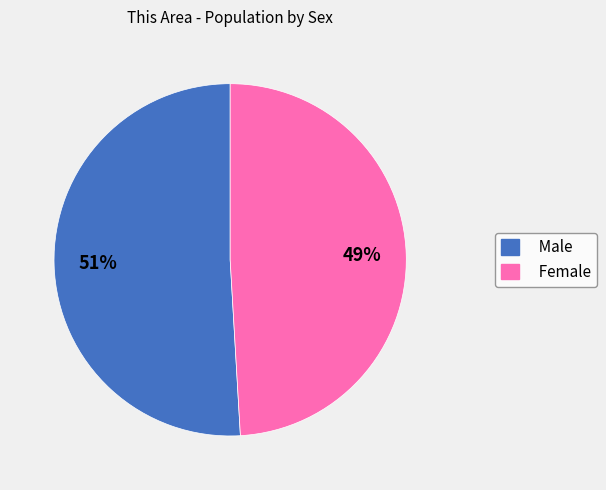

Which slice is the largest?

Male